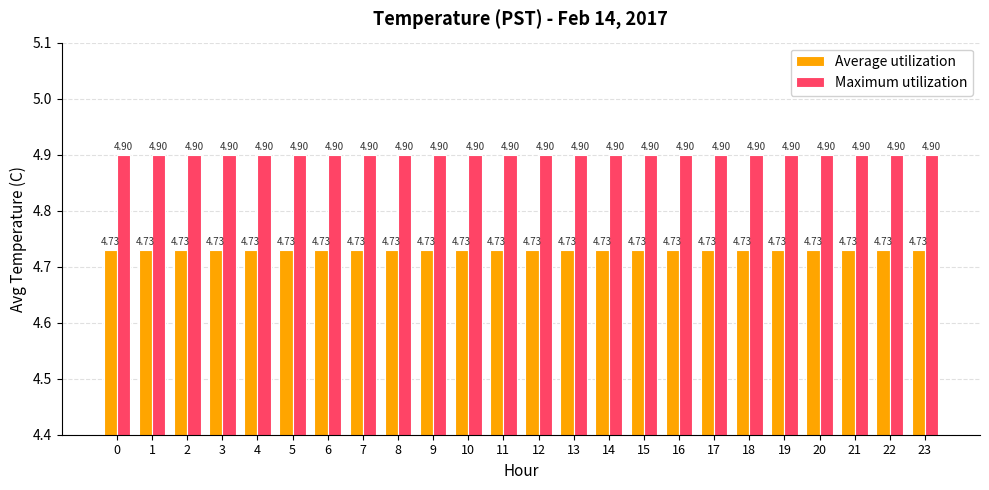

At how many categories does at least one series exceed 4?

24